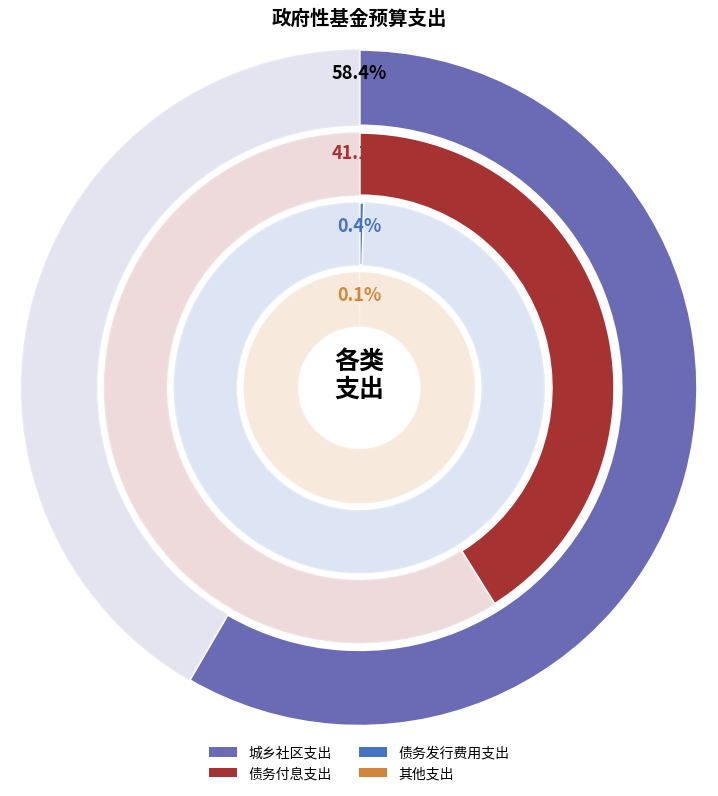

Is it true that 债务付息支出 is 41% of the pie?

True